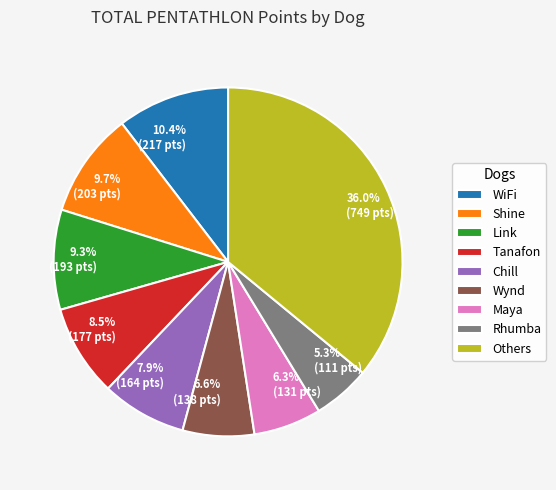

Is there a majority slice in this chart?

No